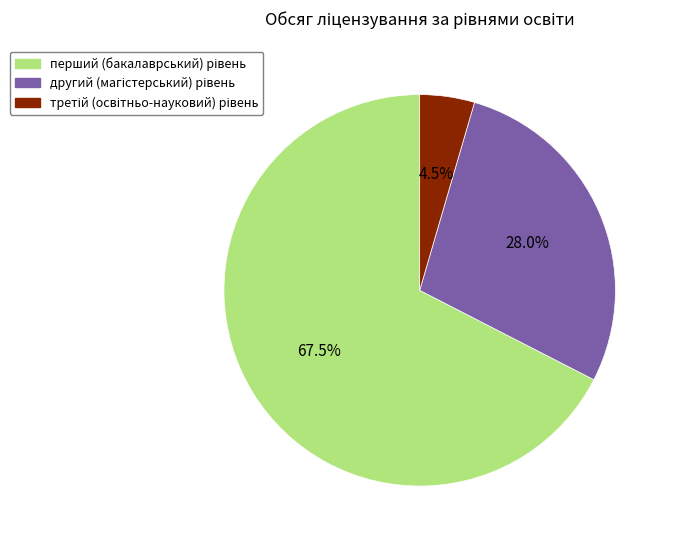

Does any single category account for the majority?

Yes